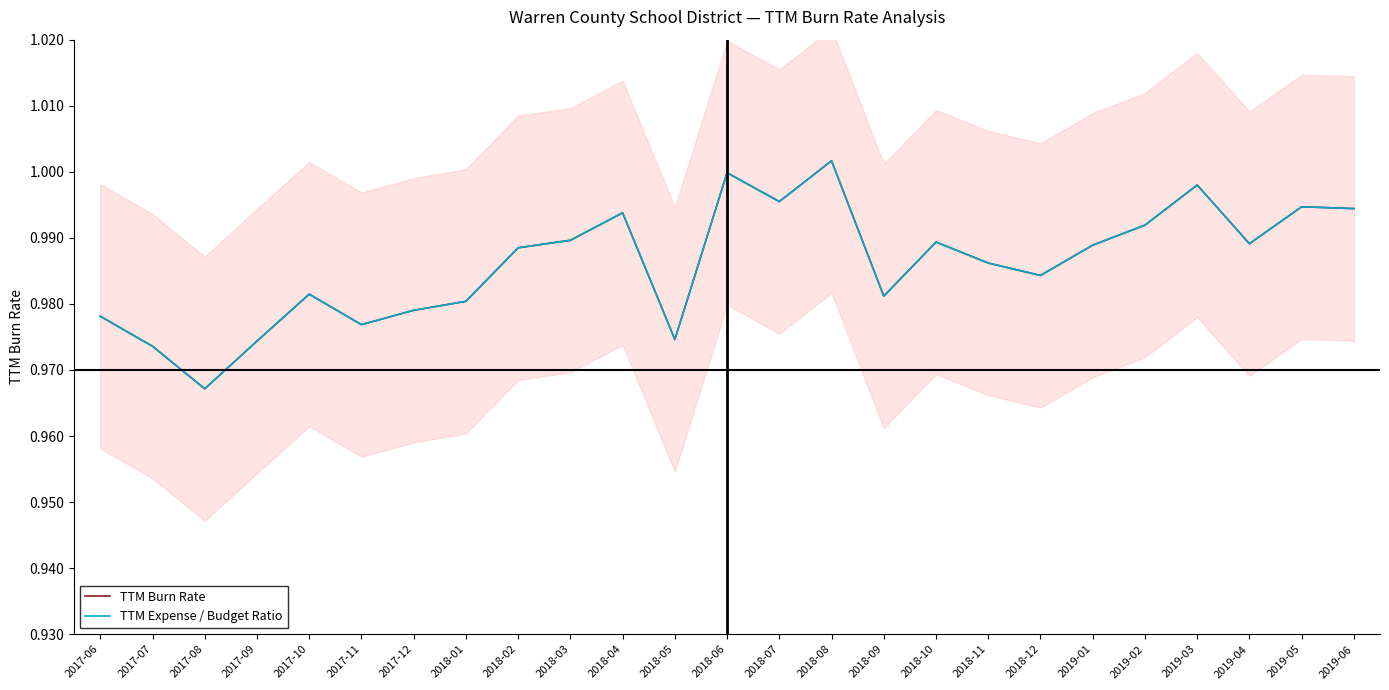

At which category does TTM Burn Rate reach its first local peak?

2017-10